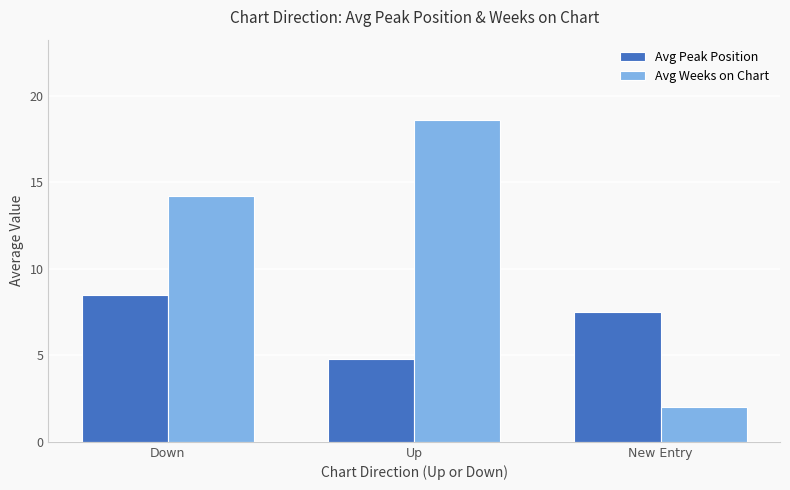

How many groups of bars are there?

3